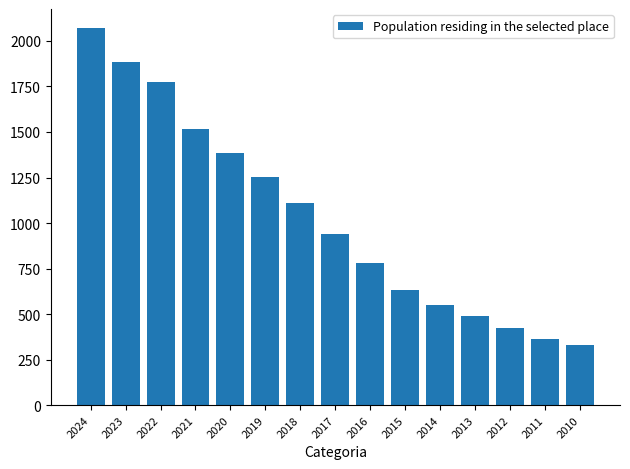

Are the bars horizontal?

No